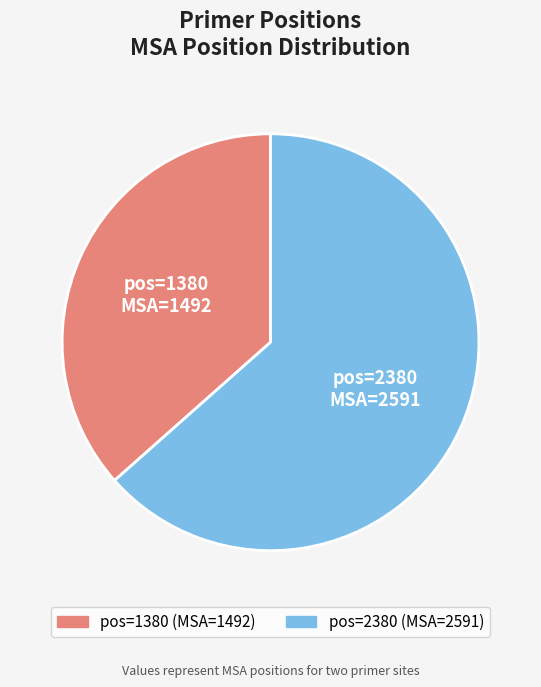

How many segments does this pie chart have?

2